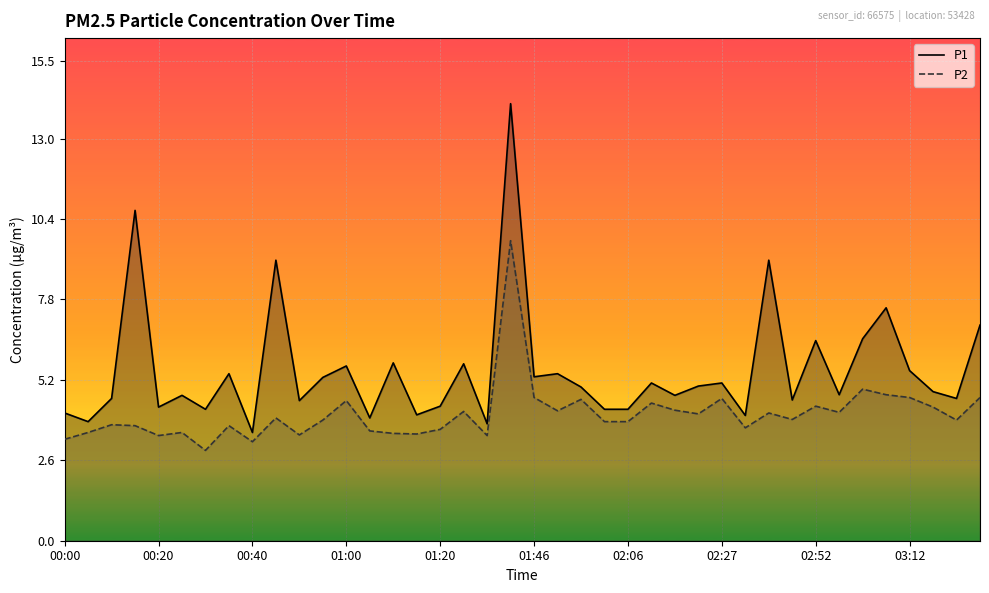

Which series has the largest total across all categories?

P1